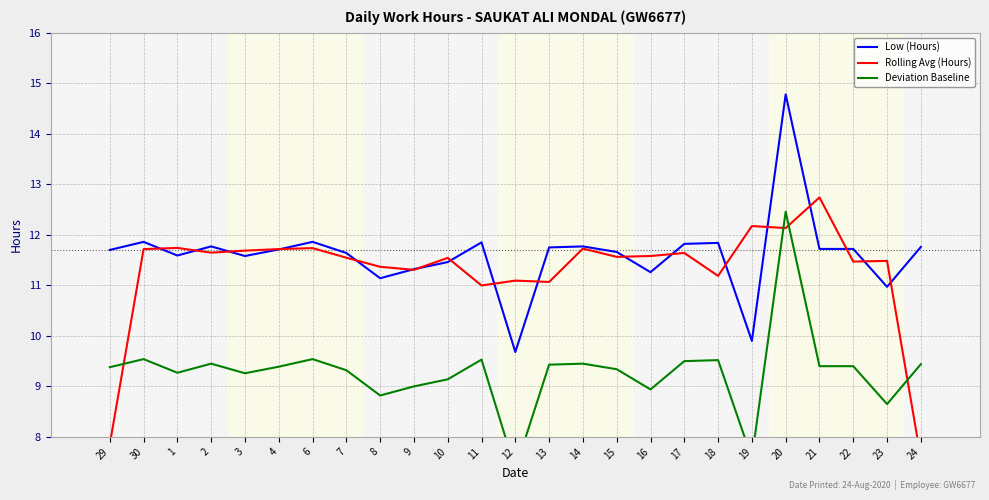

What is the spread (max minus min) of values at 15?

2.3